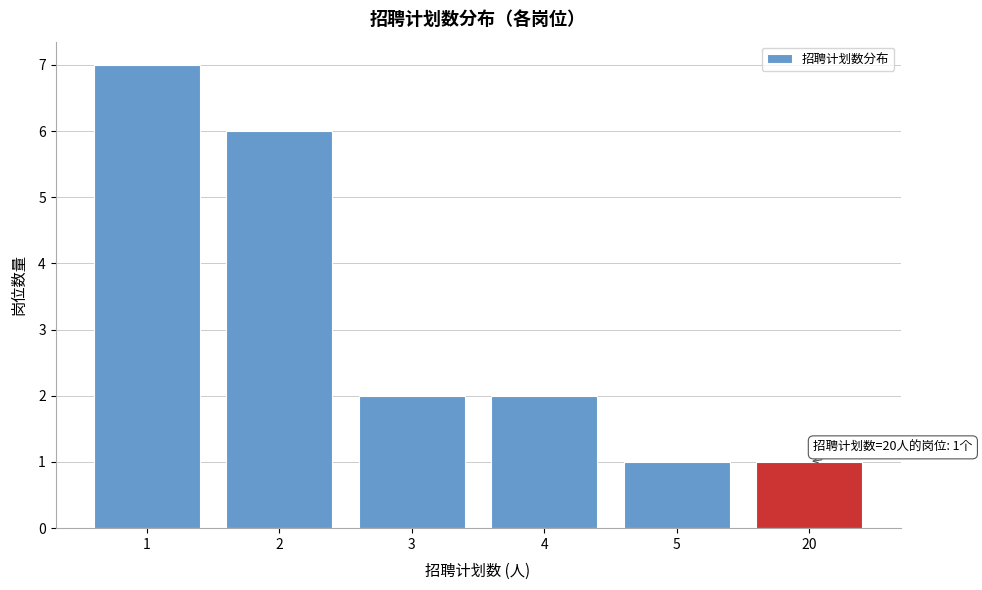

Reading left to right, what are all the values shown in this chart?

1=7	2=6	3=2	4=2	5=1	20=1